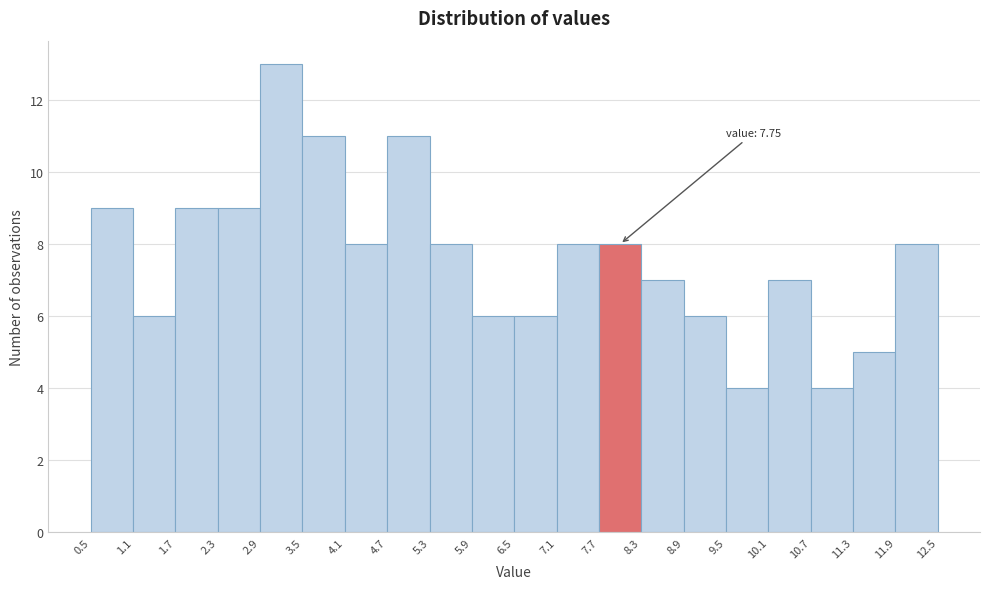

Which range on the x-axis has the tallest bar?

2.9 to 3.5